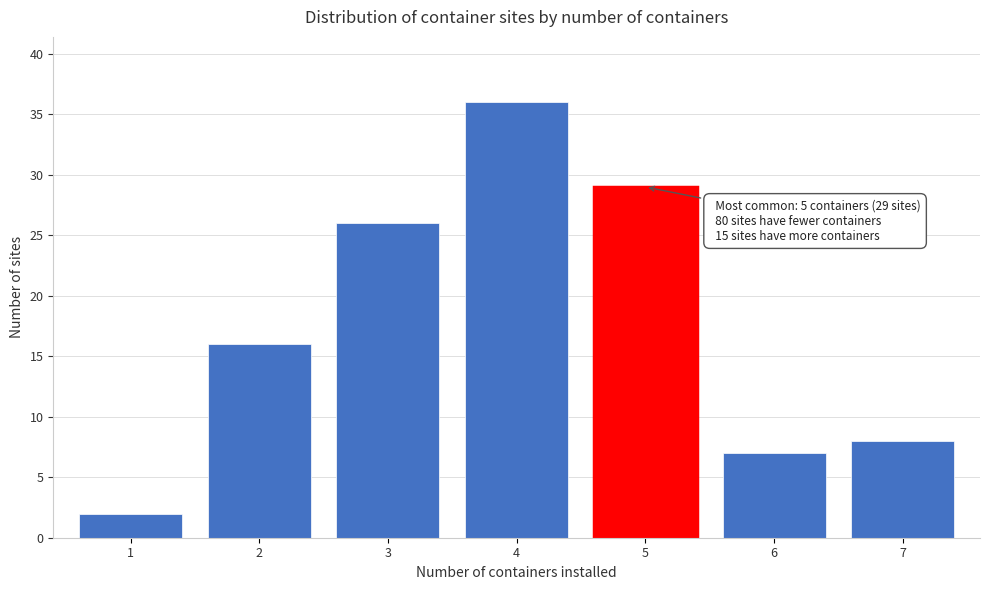

Reading right to left, what are all the values shown in this chart?

7=8	6=7	5=29	4=36	3=26	2=16	1=2